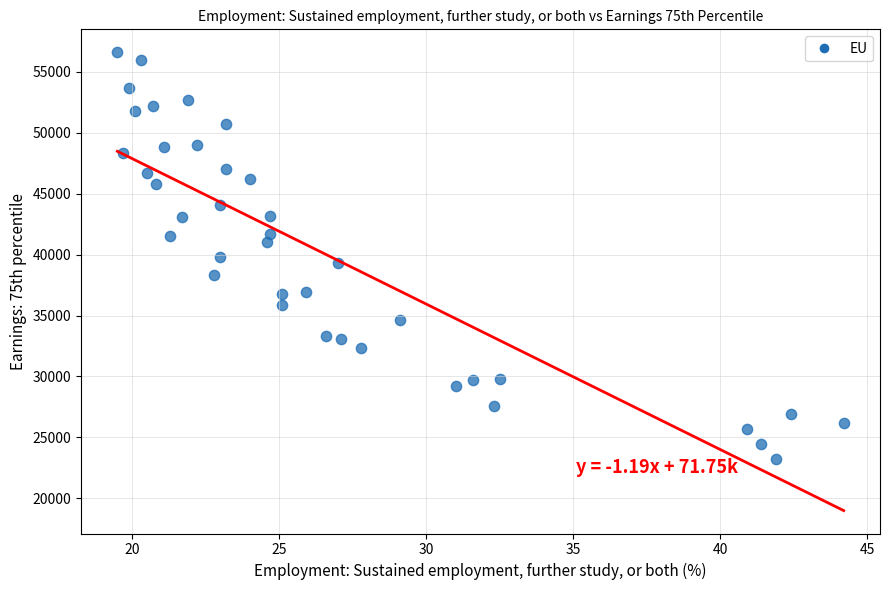

What is the range of Y values (max minus min)?

33400